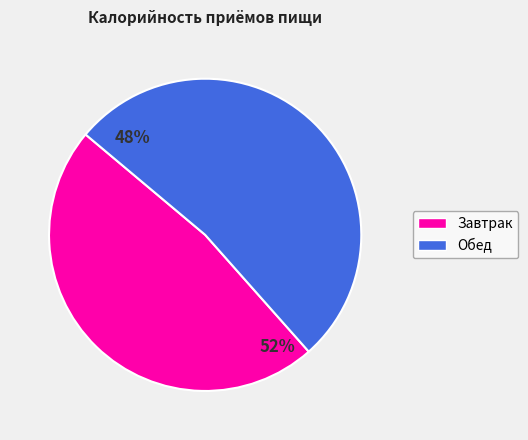

How much of the chart is everything except Обед?

47.7%